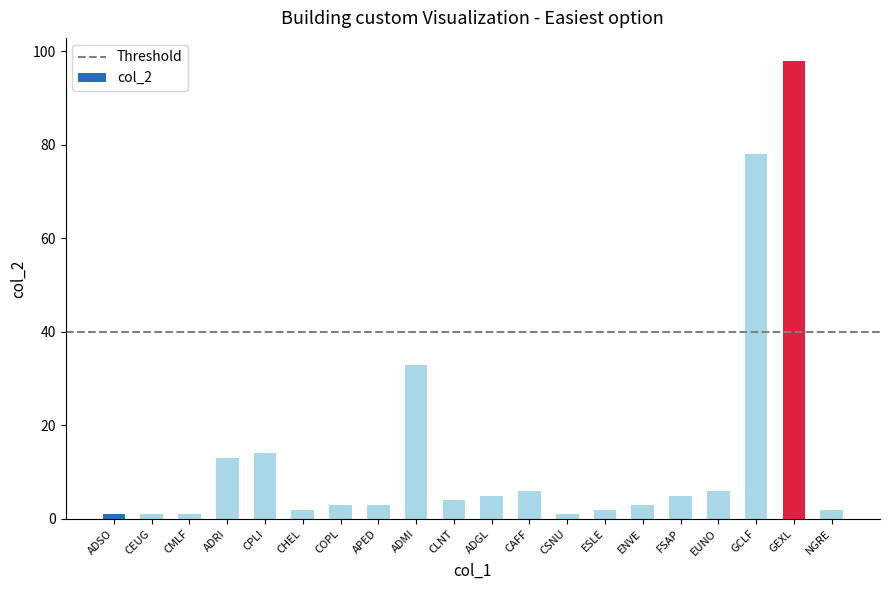

Reading right to left, what are all the values shown in this chart?

NGRE=2	GEXL=98	GCLF=78	EUNO=6	FSAP=5	ENVE=3	ESLE=2	CSNU=1	CAFF=6	ADGL=5	CLNT=4	ADMI=33	APED=3	COPL=3	CHEL=2	CPLI=14	ADRI=13	CMLF=1	CEUG=1	ADSO=1